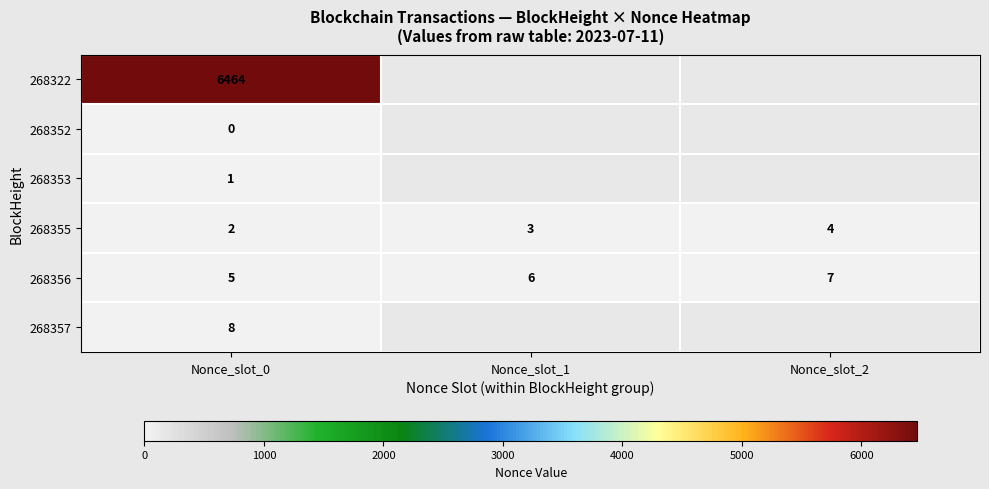

Count the 268356 values in the range 5 to 7.

3